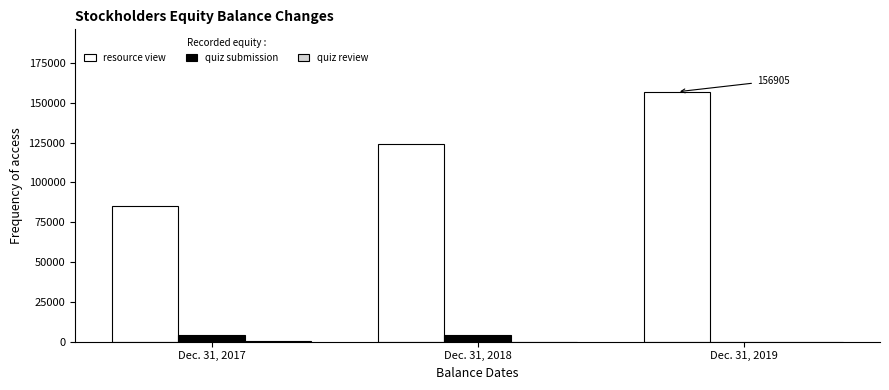

The value of quiz submission at Dec. 31, 2018 is 4134. True or false?

True